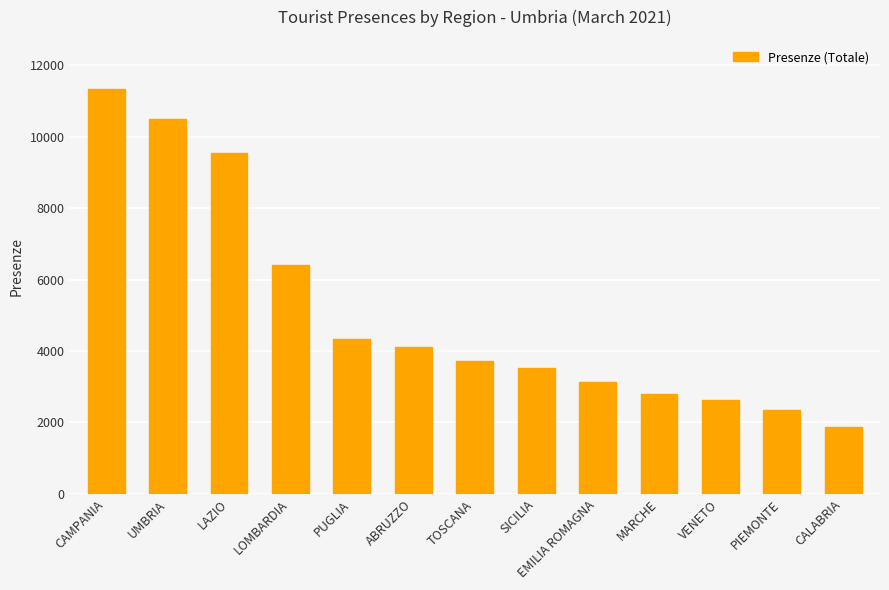

What is the smallest value displayed?

1883